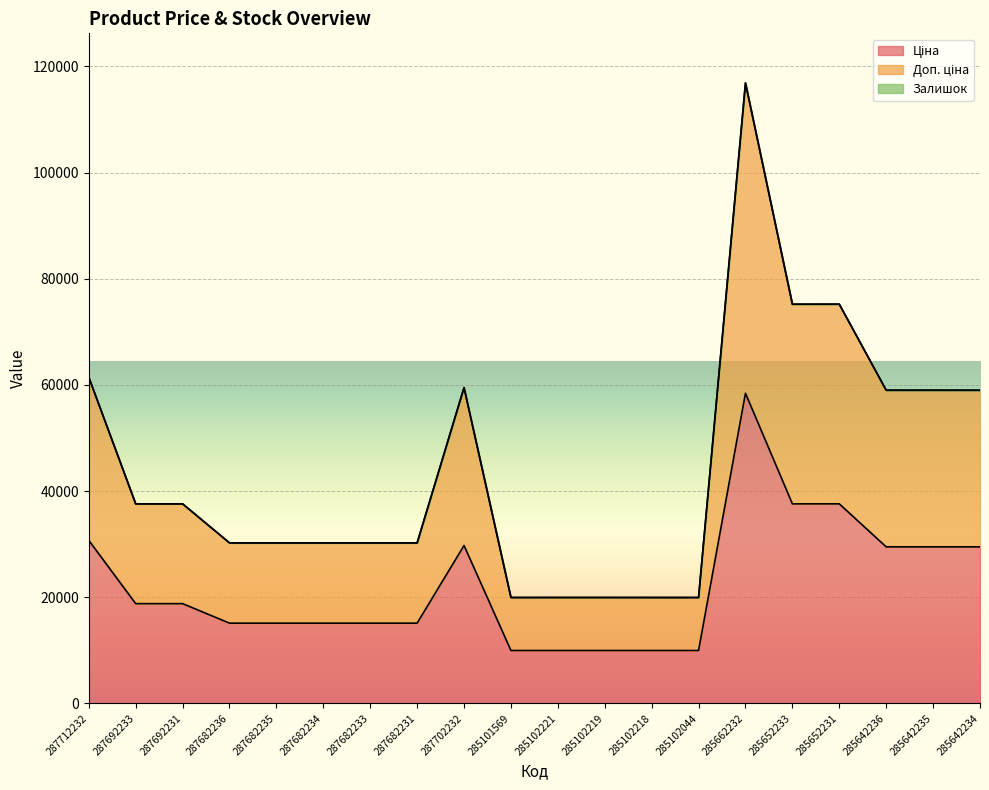

What is the average value of the Доп. ціна series?

44562.1